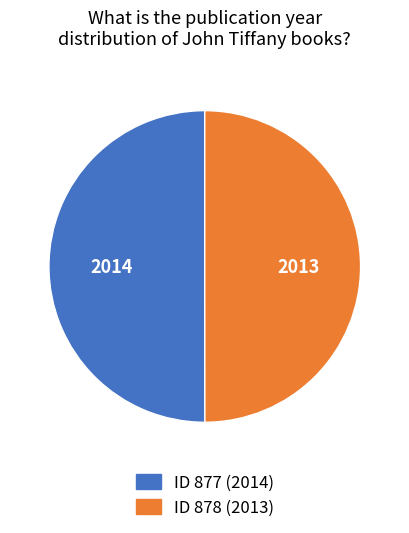

Count the number of slices in the pie.

2